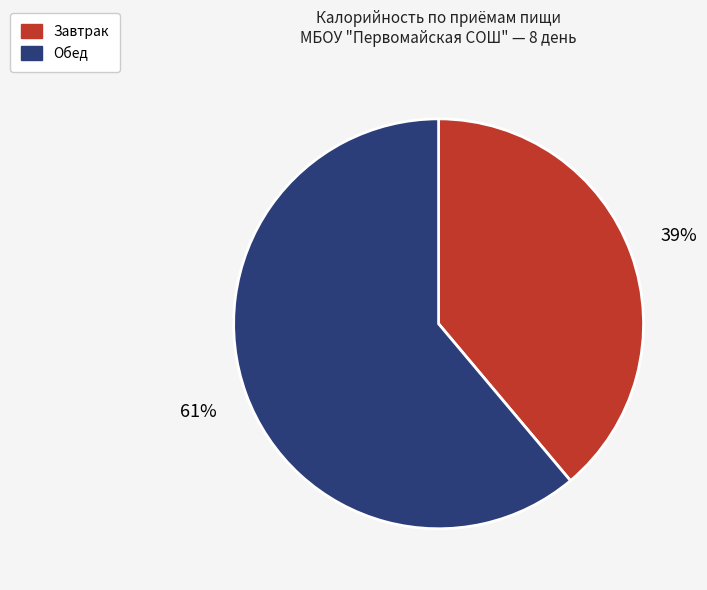

Is there a majority slice in this chart?

Yes